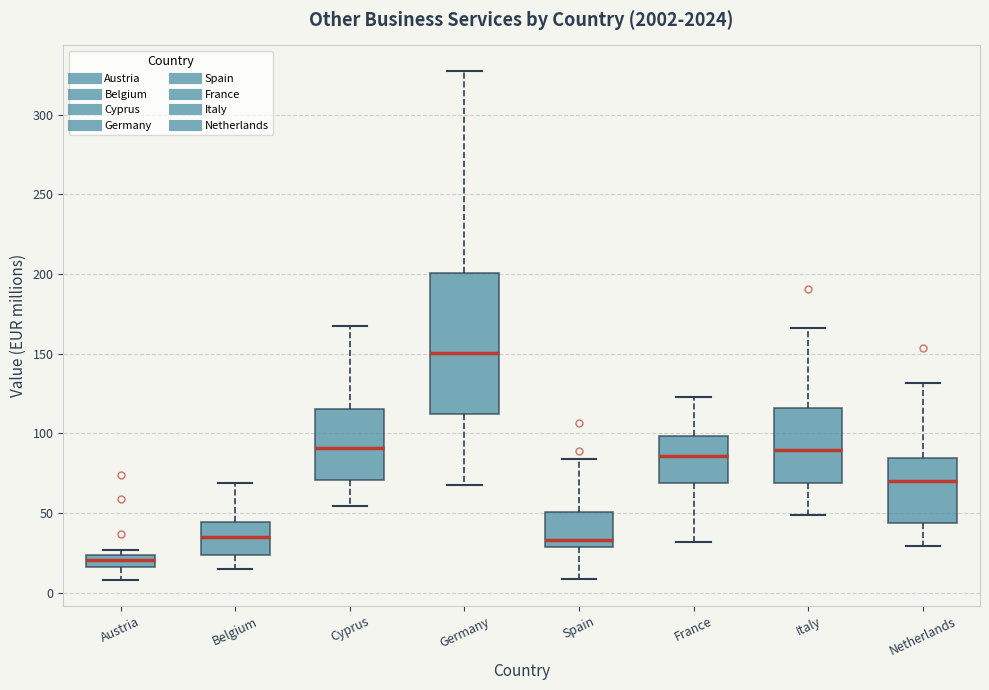

Where does the lower whisker of the box for Germany end on the y-axis? The values are not printed on the chart, so give them approximately, as read against the axis.

70